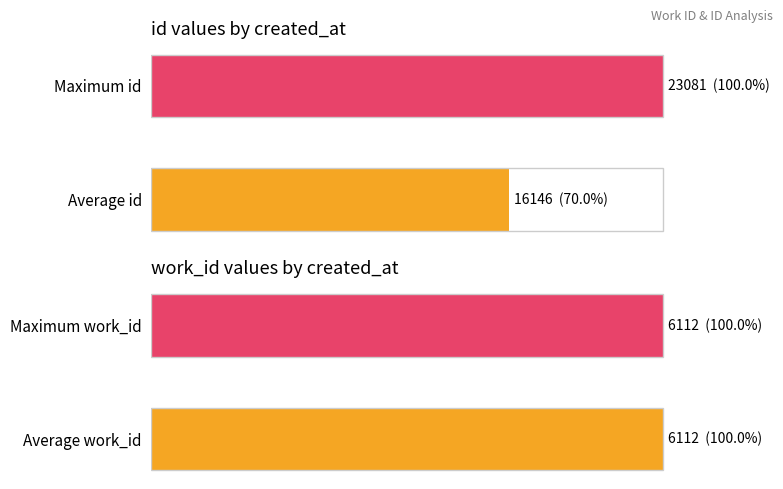

Is it true that work_id equals 1.0 at 1?

False